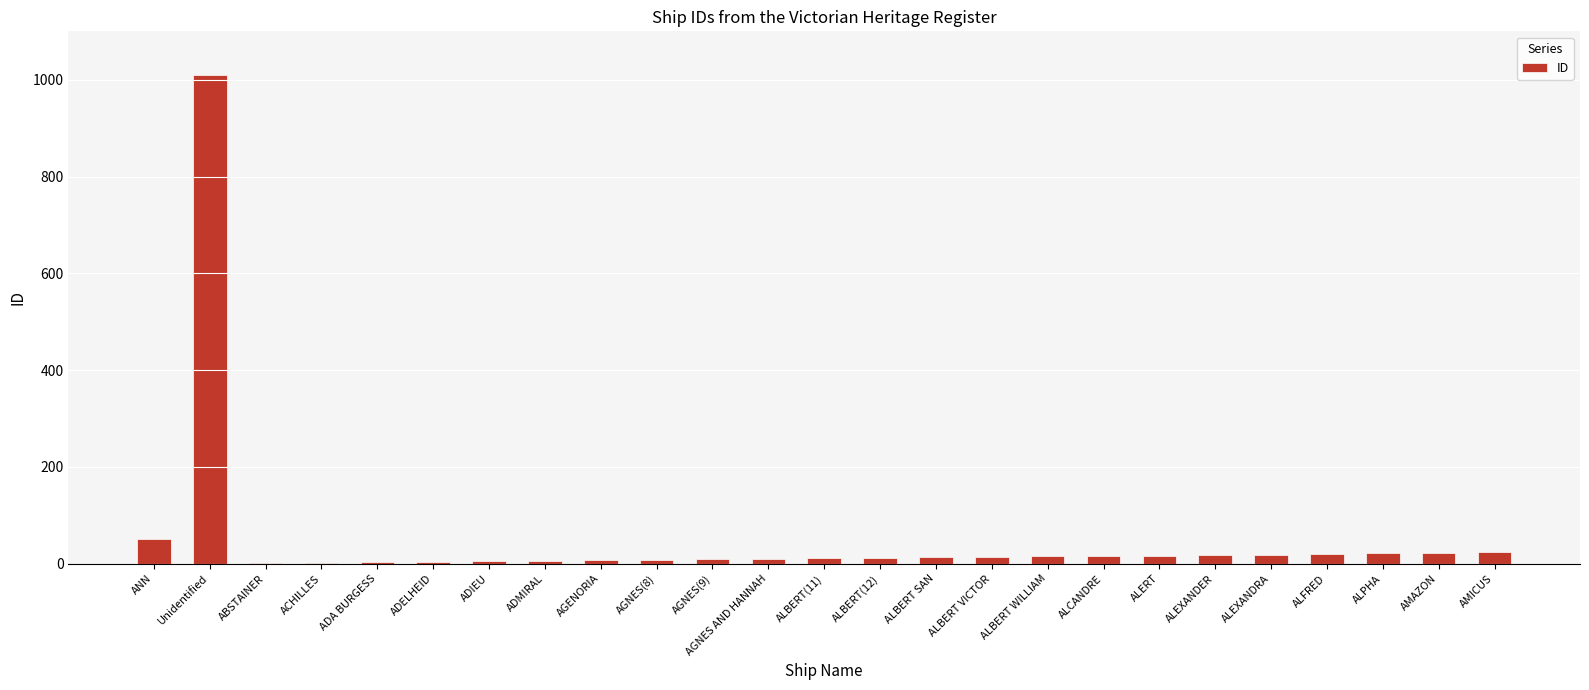

Approximately how many times larger is the value at ALFRED compared to ALEXANDRA?

1.1